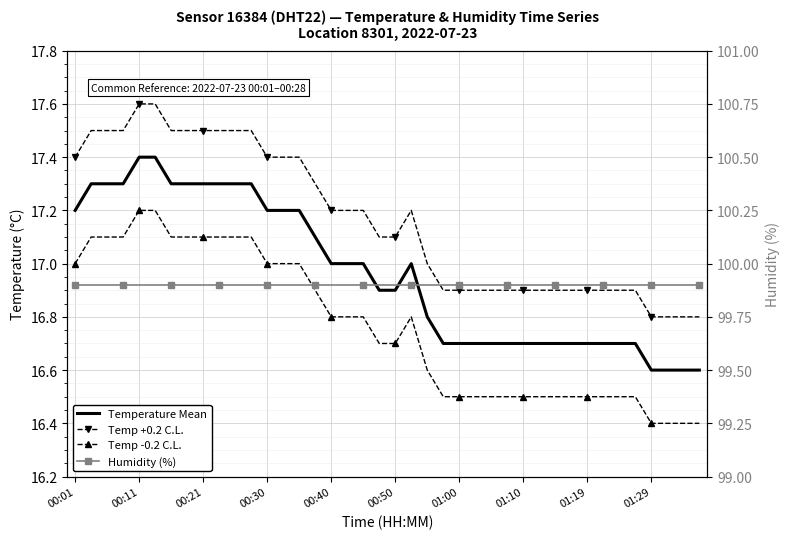

What is the difference between the maximum and minimum values in the Temp -0.2 C.L. series?

0.8